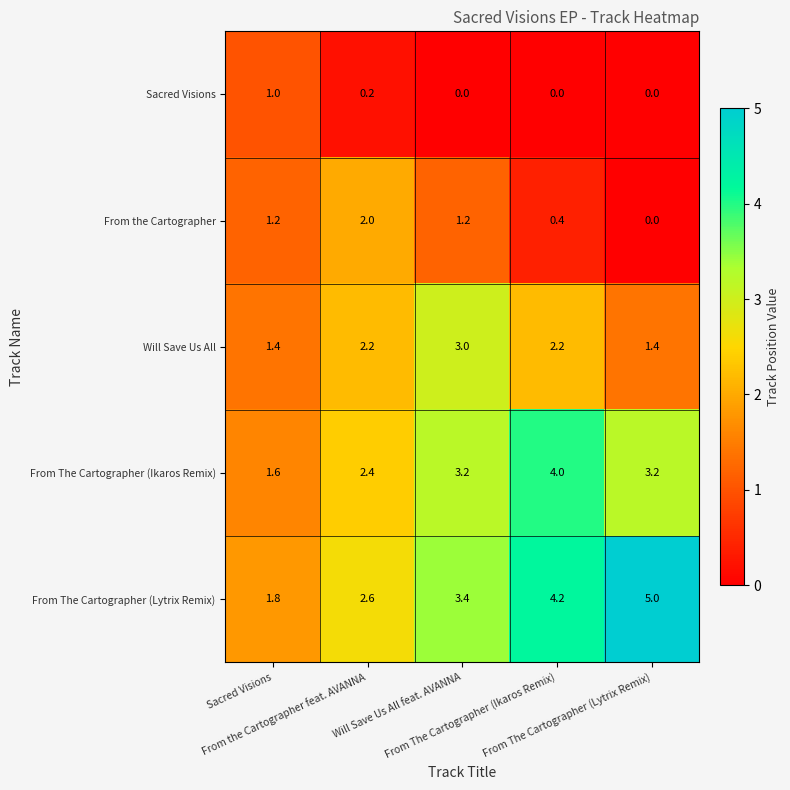

Which series has the largest total across all categories?

From The Cartographer (Lytrix Remix)